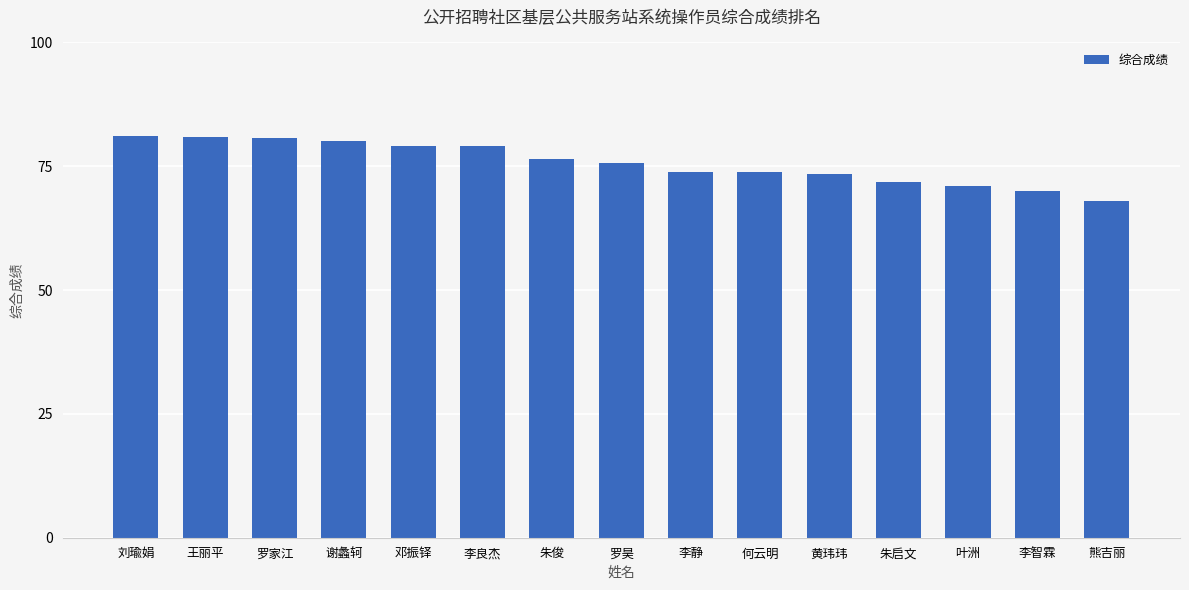

Is it true that the value at 王丽平 is 140.2?

False